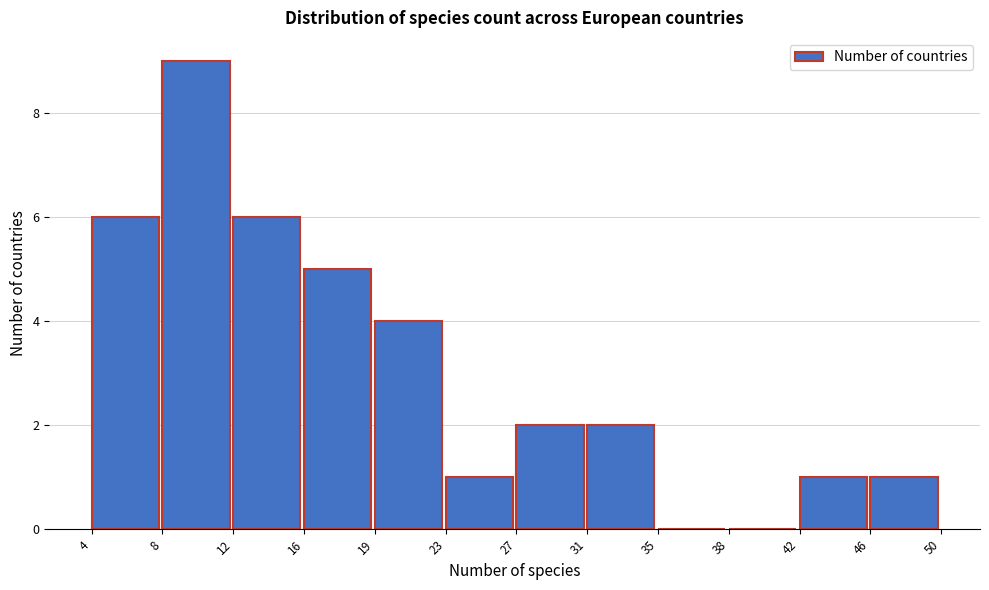

Reading left to right, list every bar in this chart as the range it spans on the x-axis followed by its height. The values are not printed on the chart, so give them approximately, as read against the axis.

4 to 8: 6
8 to 12: 9
12 to 16: 6
16 to 19: 5
19 to 23: 4
23 to 27: 1
27 to 31: 2
31 to 35: 2
35 to 38: 0
38 to 42: 0
42 to 46: 1
46 to 50: 1